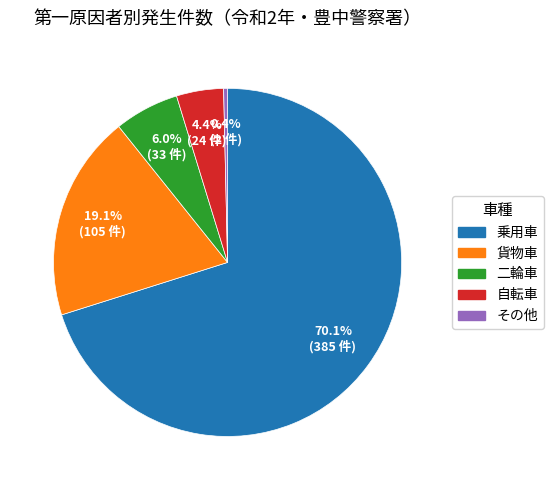

Is there any slice that represents more than half of the pie?

Yes